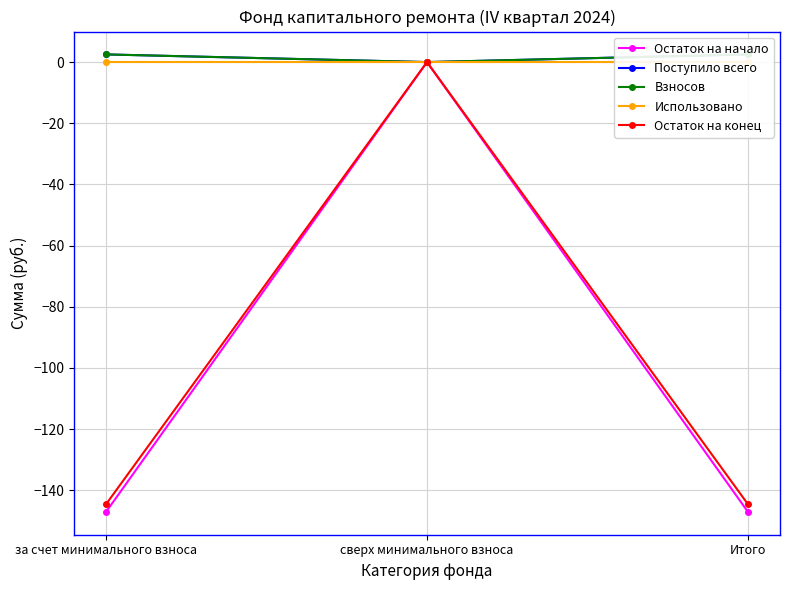

Between Итого and сверх минимального взноса, which is larger?

сверх минимального взноса